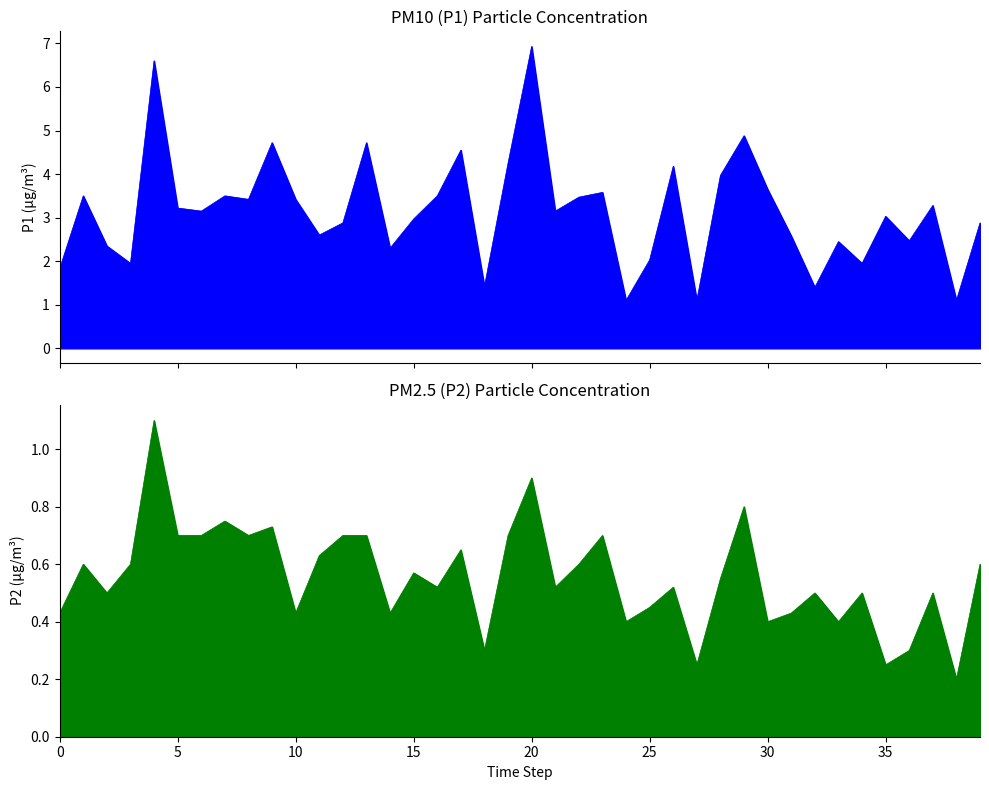

How many lines are shown in the chart?

2